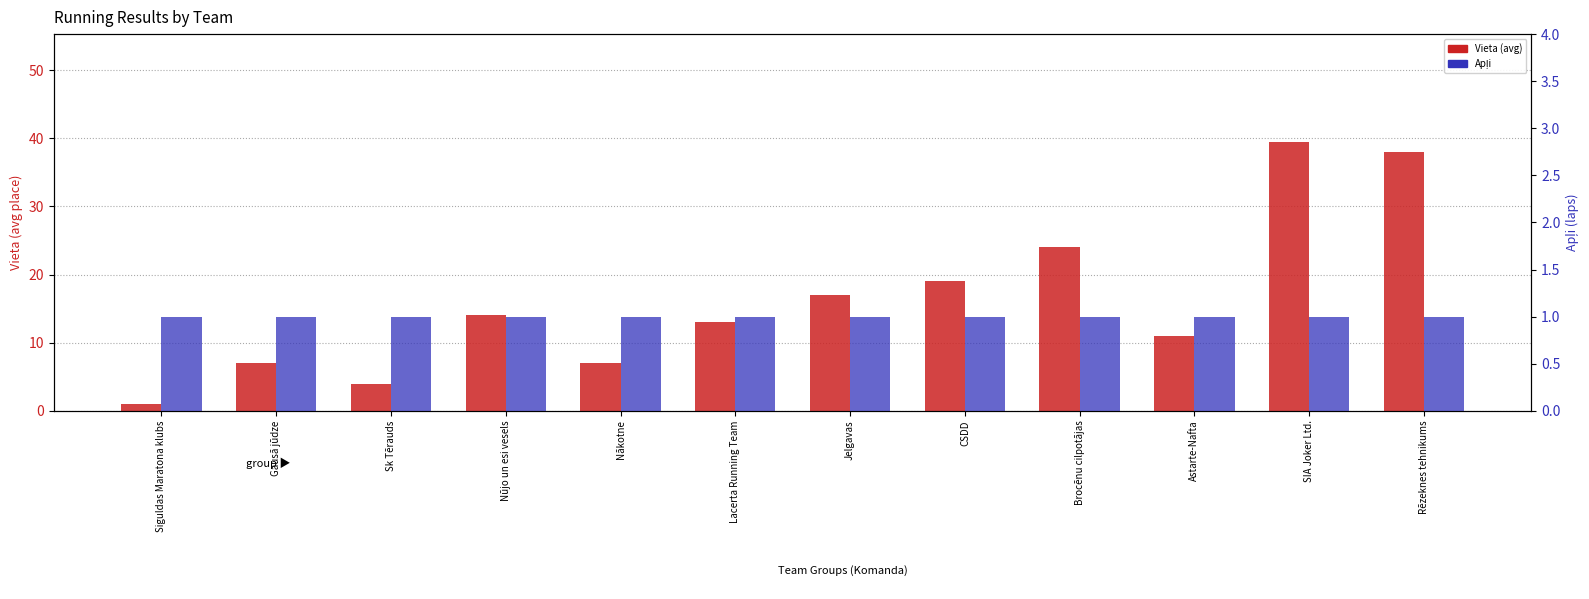

How many bars are there in each group?

2